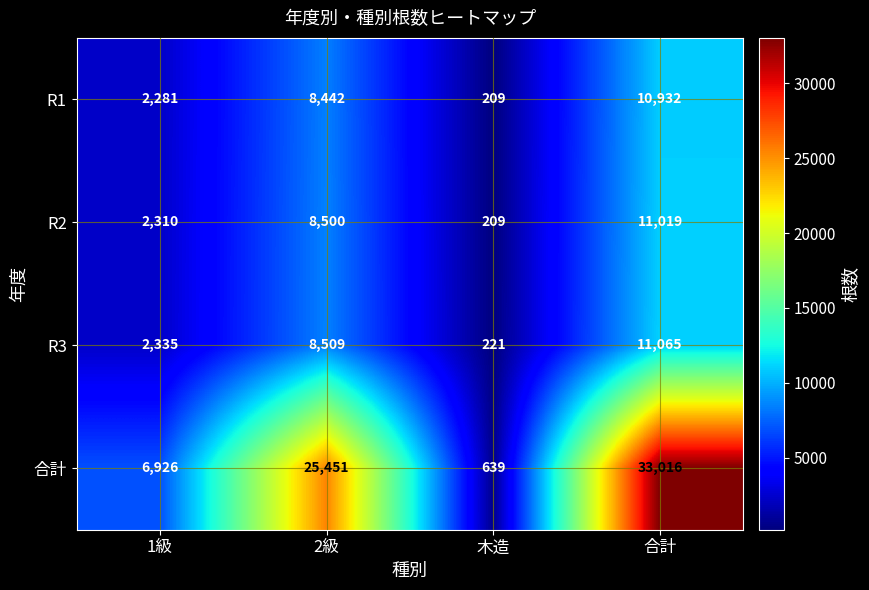

Between 1級 and 合計, which series saw the biggest shift?

合計